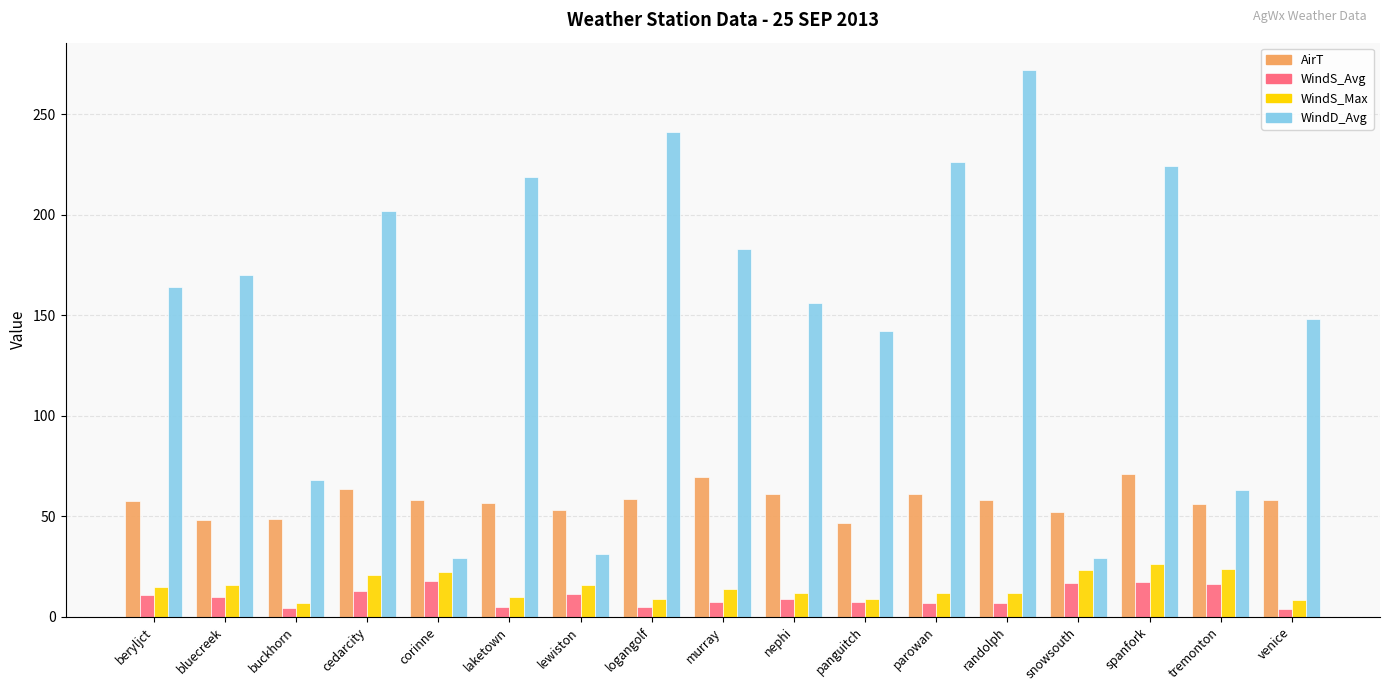

List the series in order of their peak value, lowest first.

WindS_Avg, WindS_Max, AirT, WindD_Avg